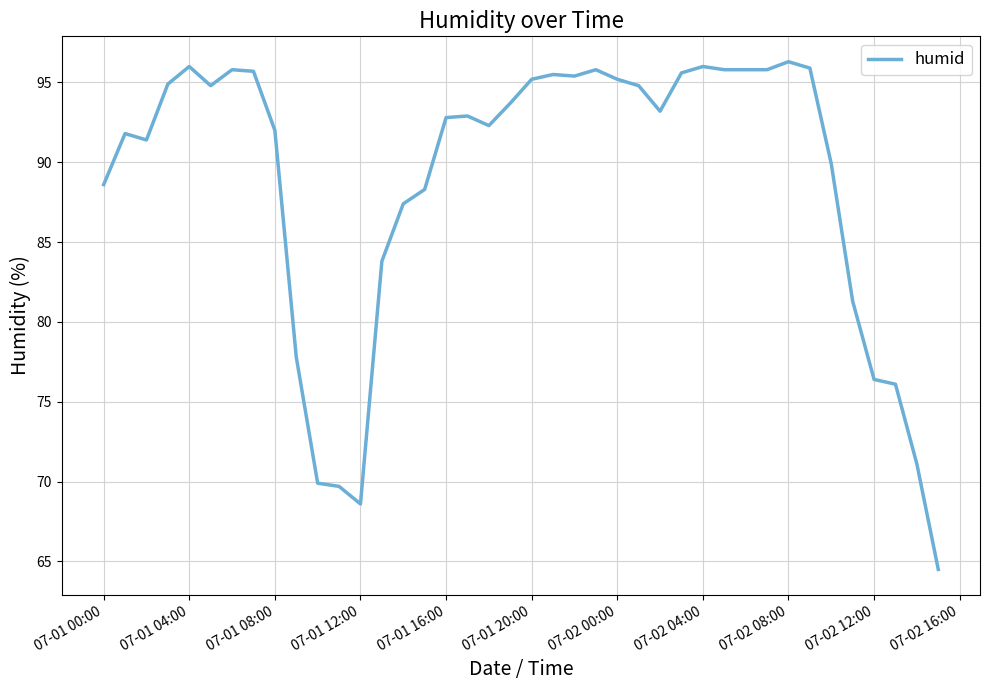

What is the difference between the maximum and minimum values?

31.8